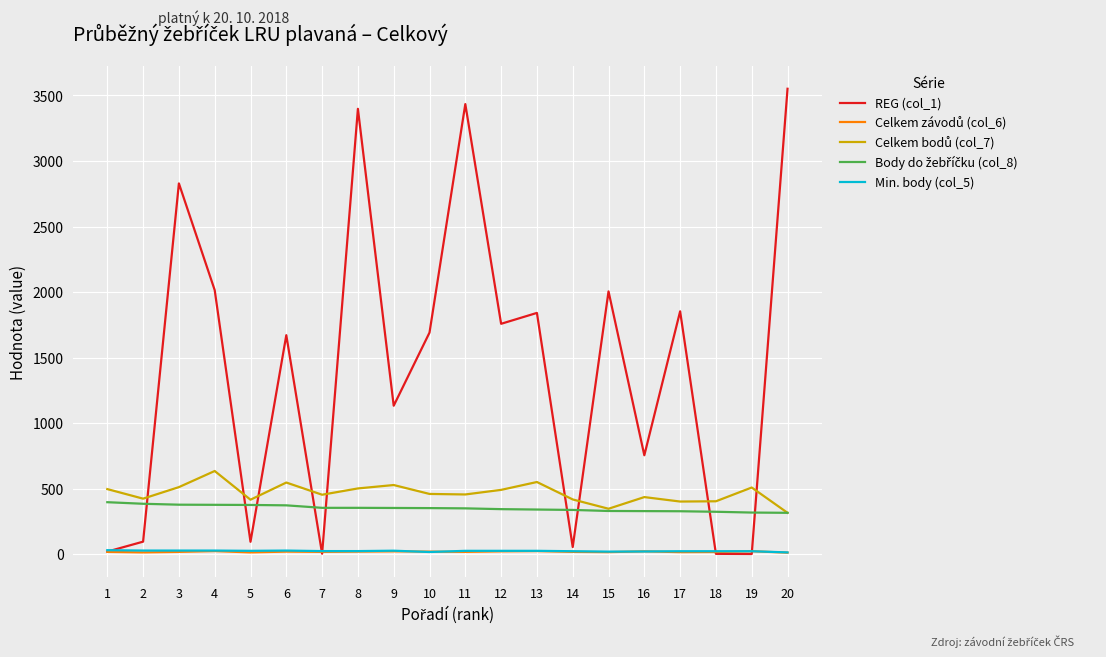

Which series has the widest spread of values?

REG (col_1)